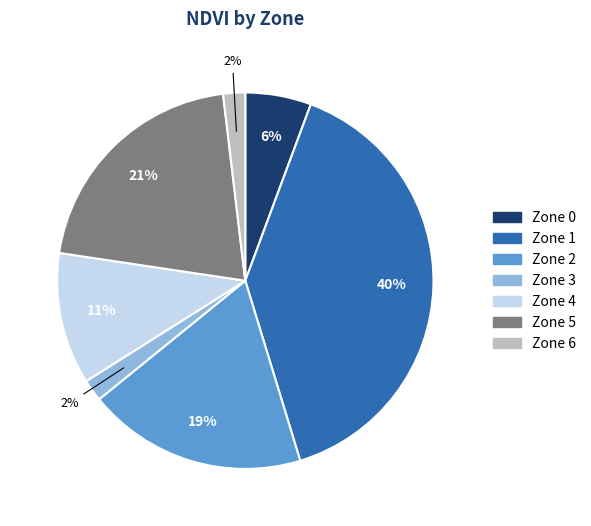

What percentage is the Zone 5 slice, to the nearest percent?

21%